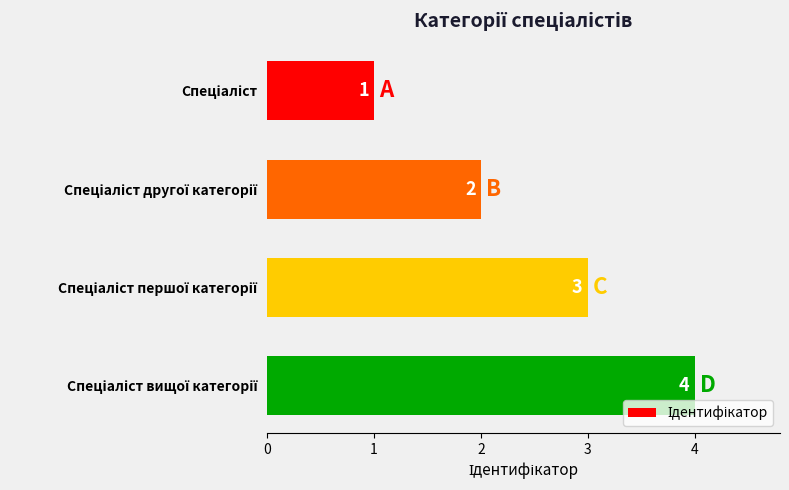

What is the value of the 1st bar from the top?

1